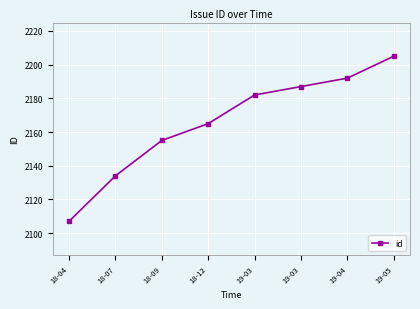

What is the label of the 7th point from the right?

18-07